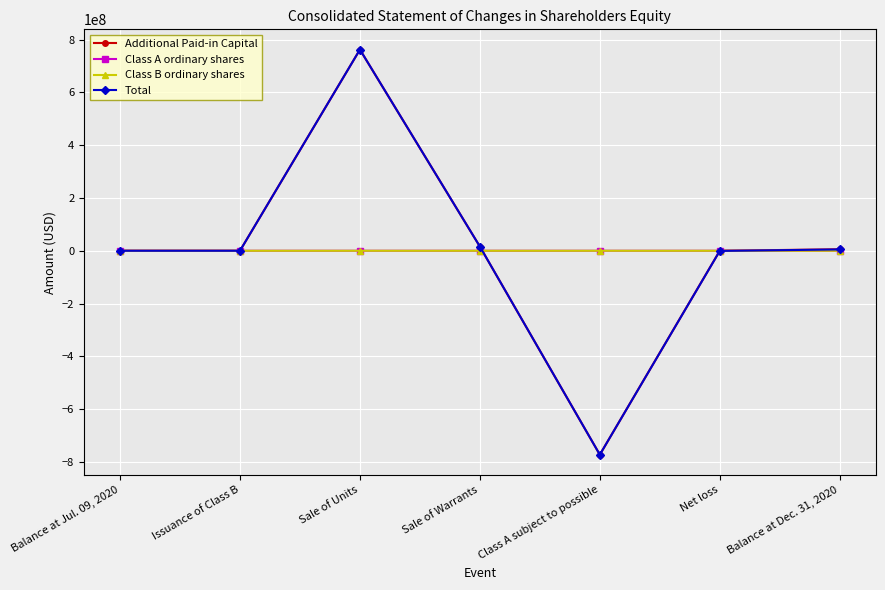

The Additional Paid-in Capital series shows 22987 at Issuance of Class B. True or false?

True